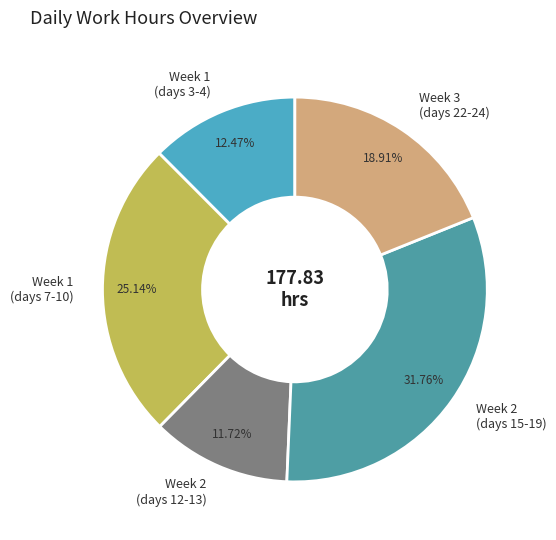

Rank the categories by value from lowest to highest.

Week 2 (days 12-13), Week 1 (days 3-4), Week 3 (days 22-24), Week 1 (days 7-10), Week 2 (days 15-19)